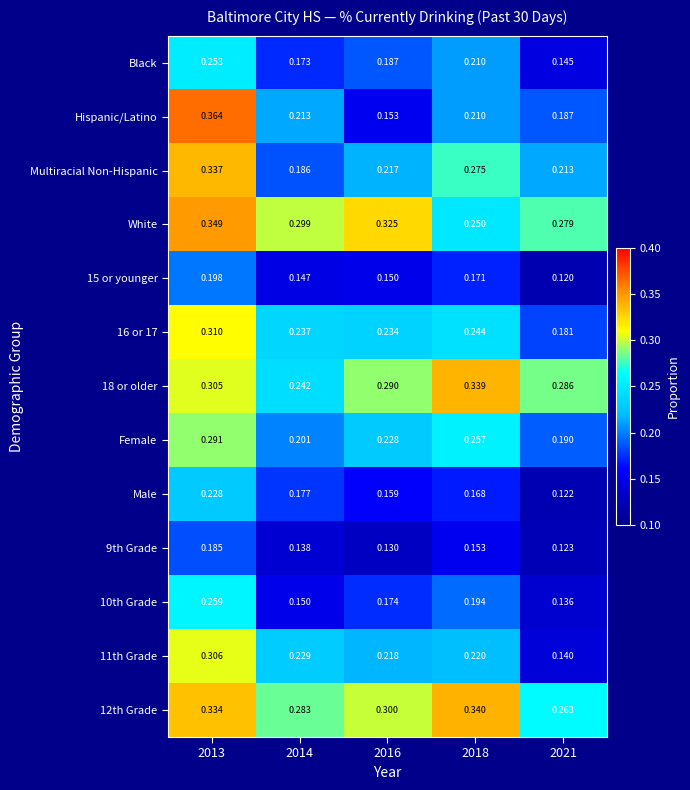

Between 2016 and 2018, which series saw the biggest shift?

White